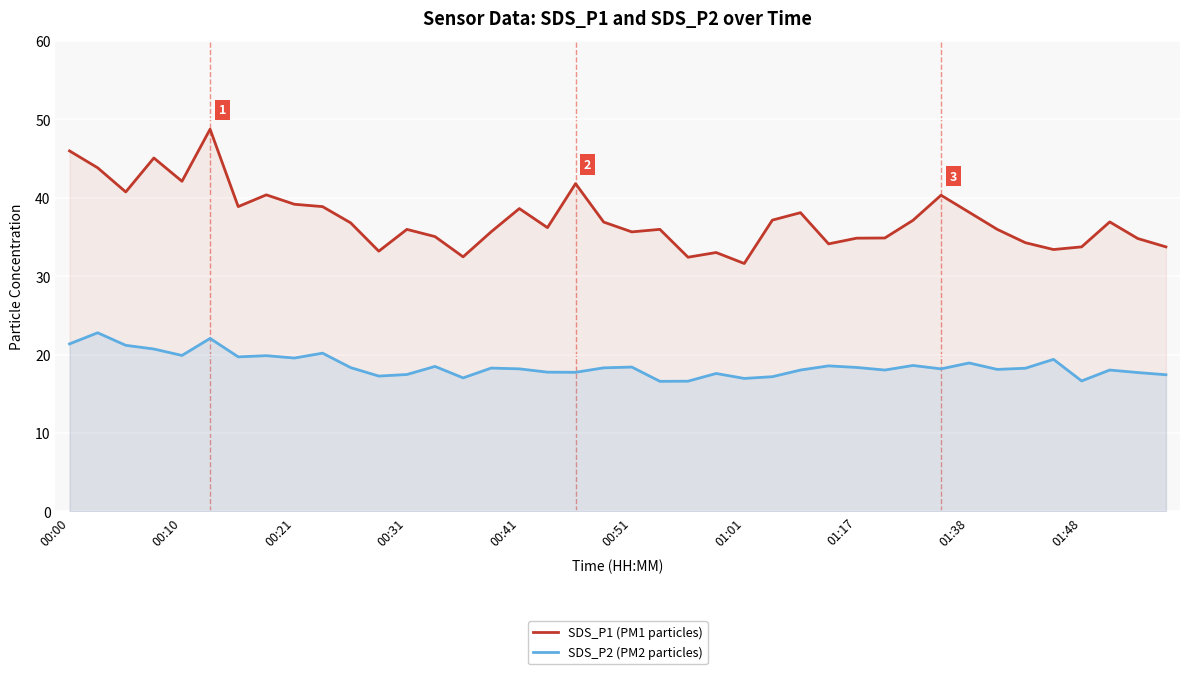

Rank the series by their maximum value, from highest to lowest.

SDS_P1 (PM1 particles), SDS_P2 (PM2 particles)